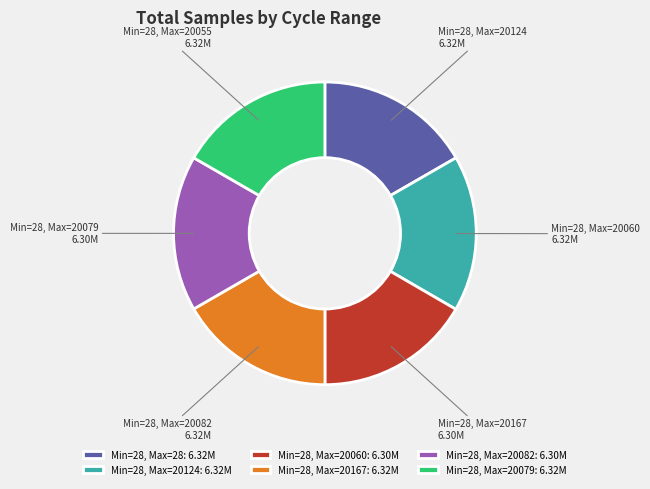

The Min=28, Max=20167 slice represents 17% of the pie. True or false?

True